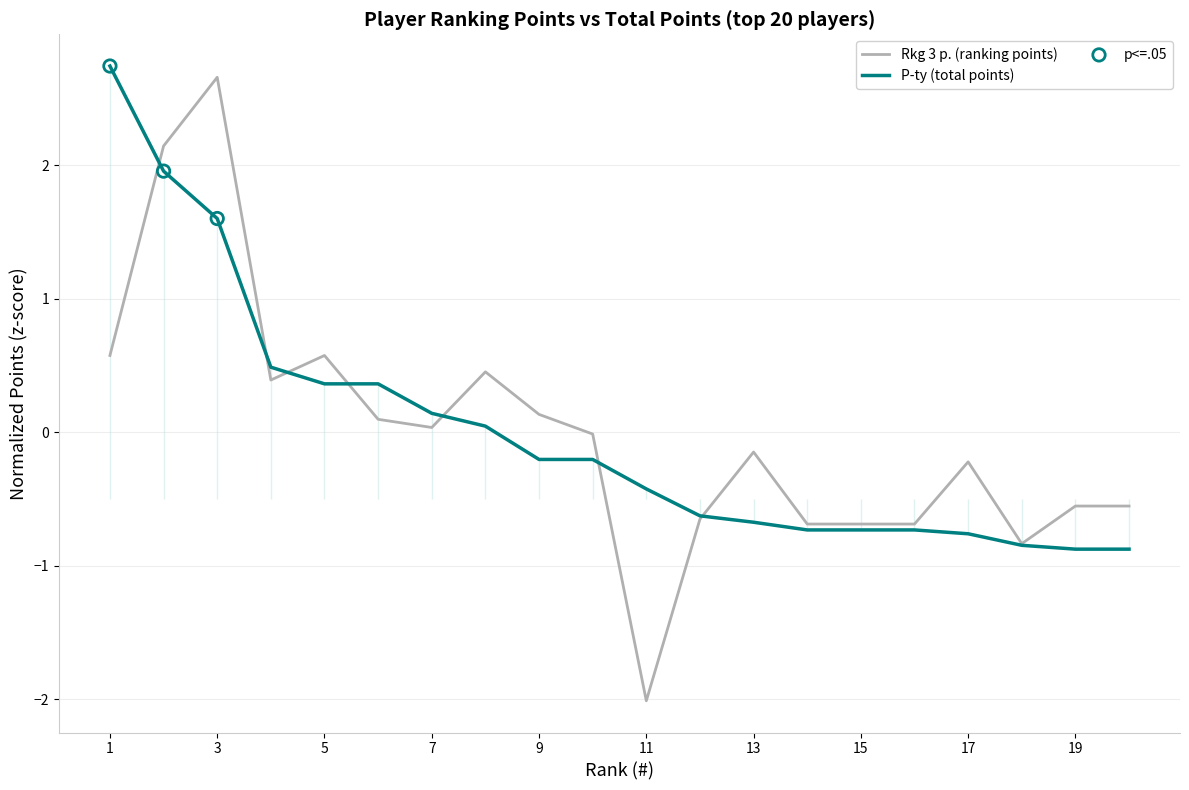

Which series contains the lowest Y value?

Rkg 3 p.